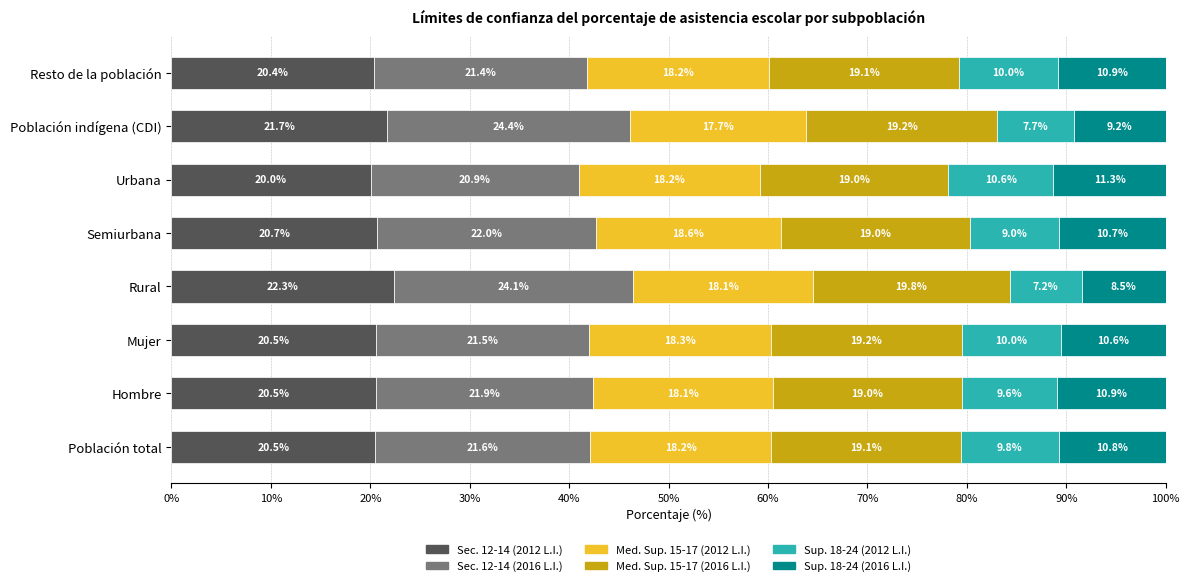

What is the total value across all series at Semiurbana?

100.0